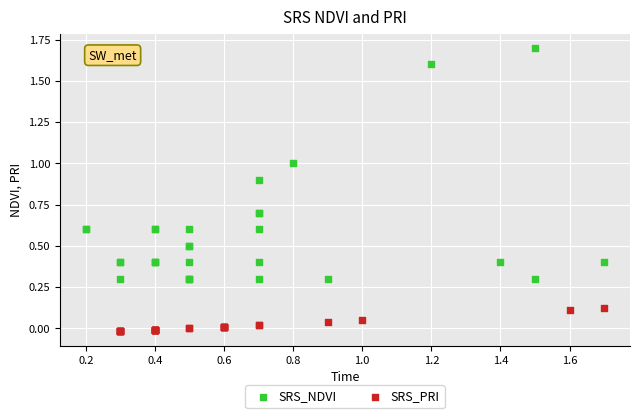

Which series has the largest Y range (max minus min)?

SRS_NDVI